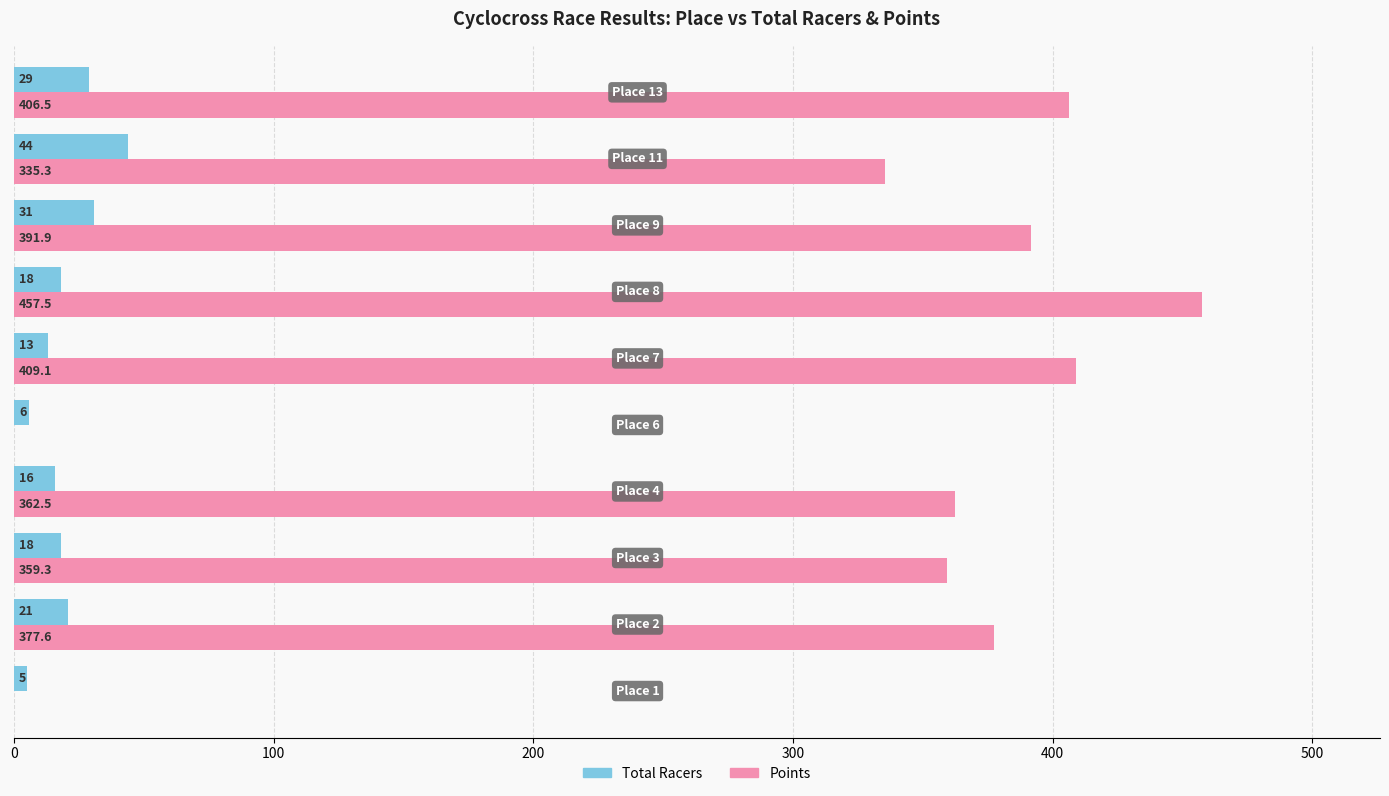

How many positive values does the Points series have?

8